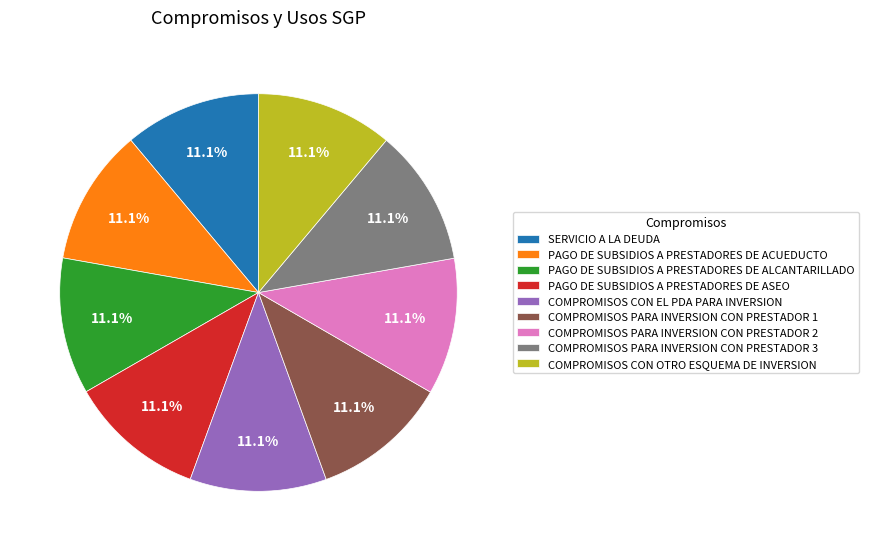

Is it true that COMPROMISOS PARA INVERSION CON PRESTADOR 1 is 11% of the pie?

True